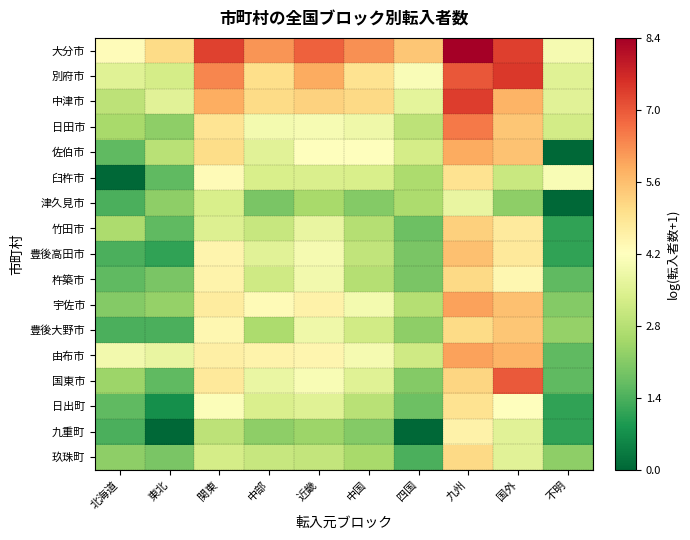

What is the spread (max minus min) of values at 不明?

4.0